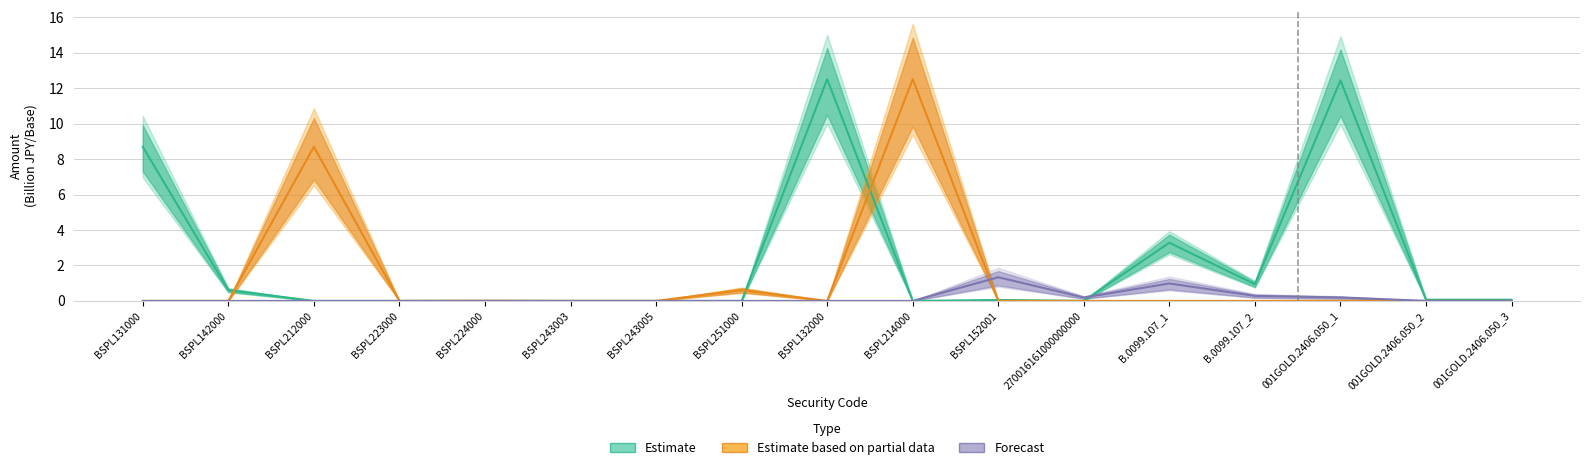

How many lines are shown in the chart?

3